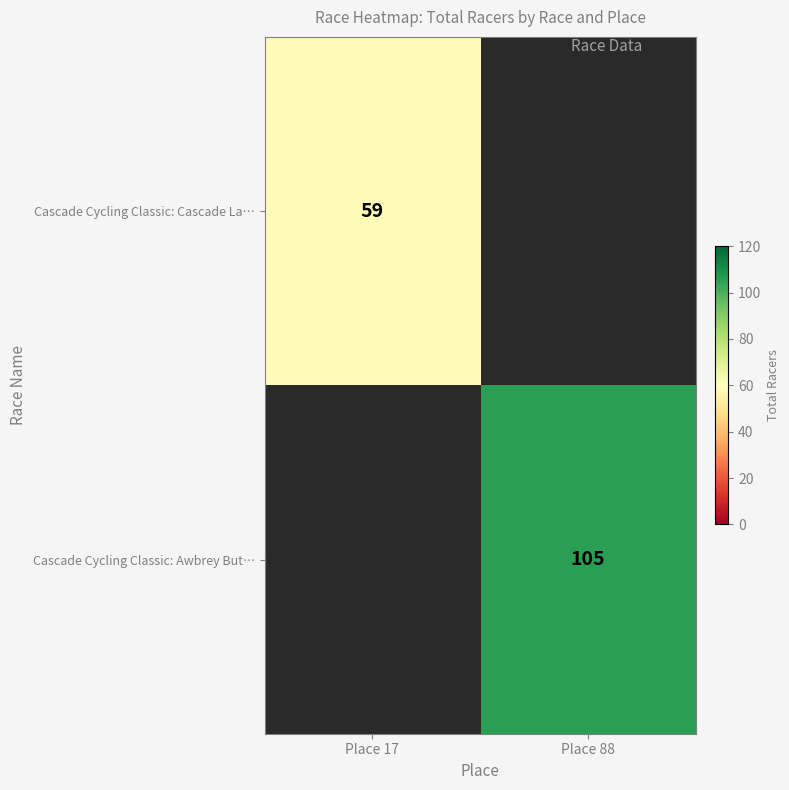

True or false: Cascade Cycling Classic: Awbrey But… has a value of 142.3 at Place 88.

False